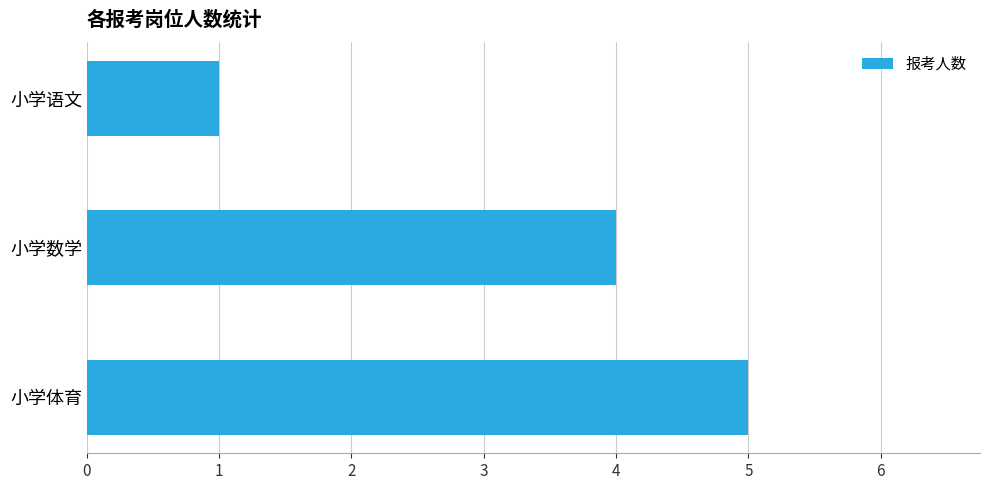

Is it true that the value at 小学数学 is 4?

True